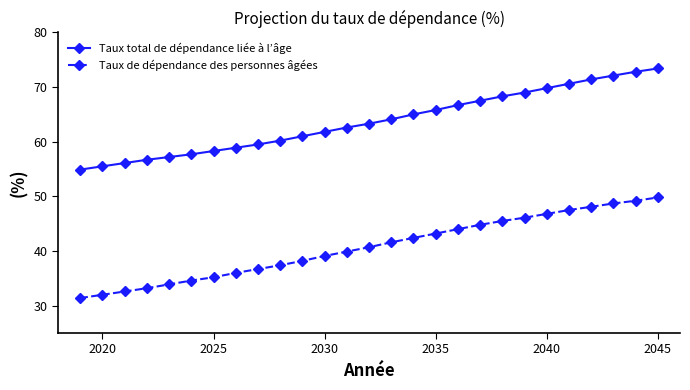

What is the greatest value displayed?

73.4